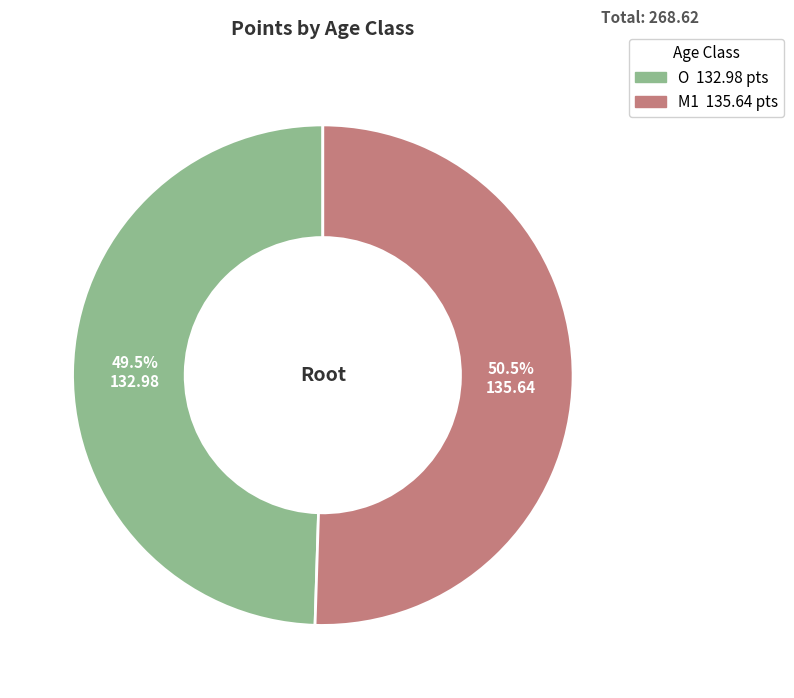

To the nearest percent, what is the average slice percentage?

50%